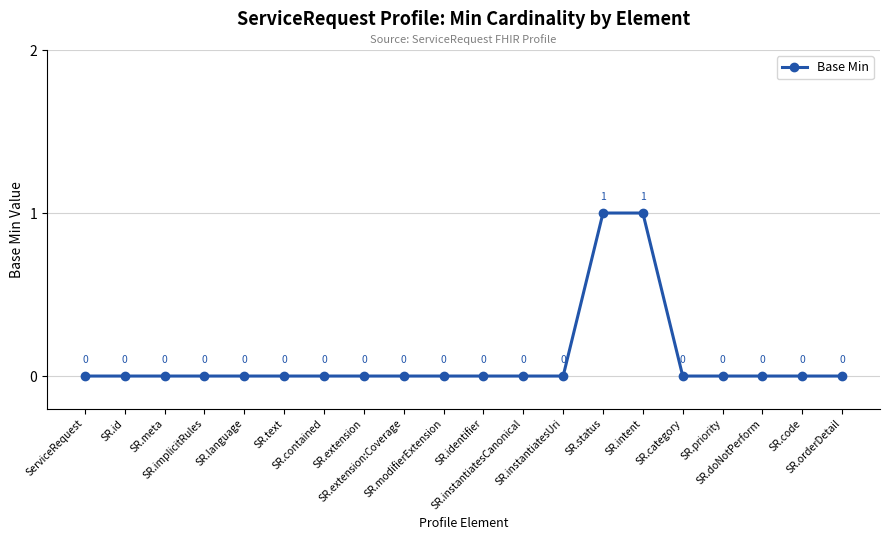

The value at SR.language is 0. True or false?

True